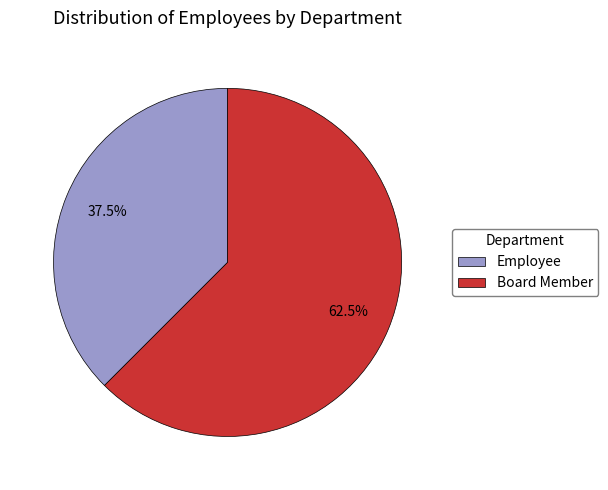

To the nearest percent, what is the difference between the largest and smallest slice percentages?

25%